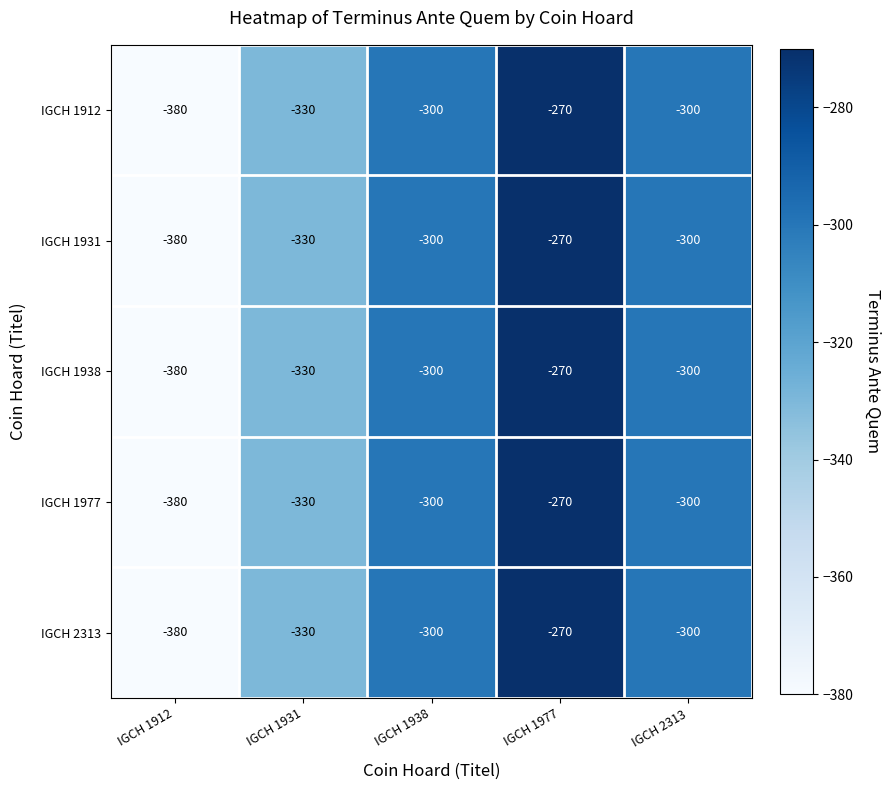

Reading left to right, extract all data points from this chart.

IGCH 1912: -380	-330	-300	-270	-300
IGCH 1931: -380	-330	-300	-270	-300
IGCH 1938: -380	-330	-300	-270	-300
IGCH 1977: -380	-330	-300	-270	-300
IGCH 2313: -380	-330	-300	-270	-300